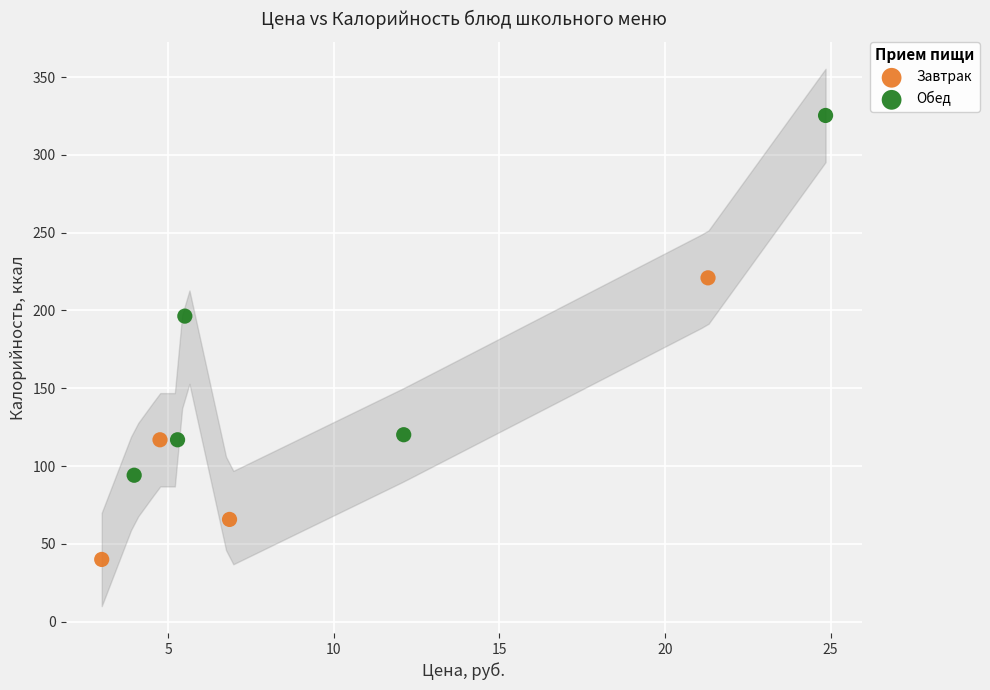

What are all the series names shown in the legend?

Завтрак, Обед